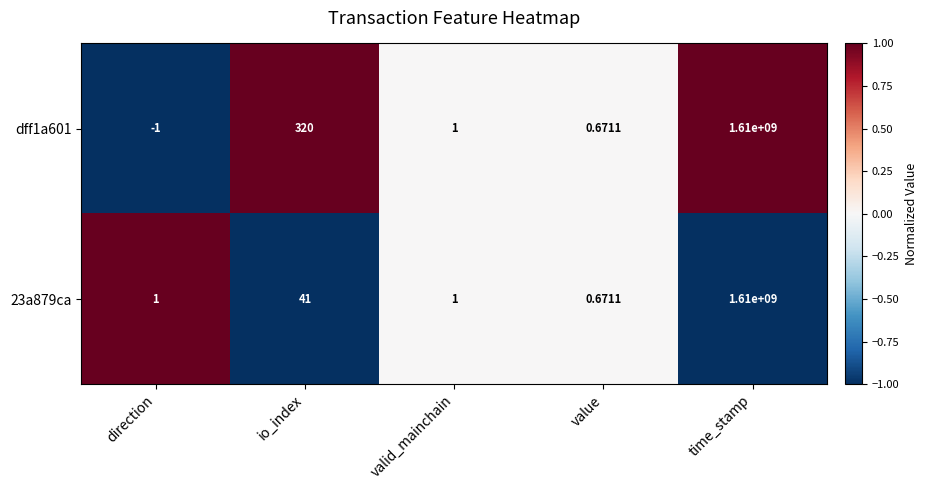

Where does the dff1a601 series first go above 1?

io_index